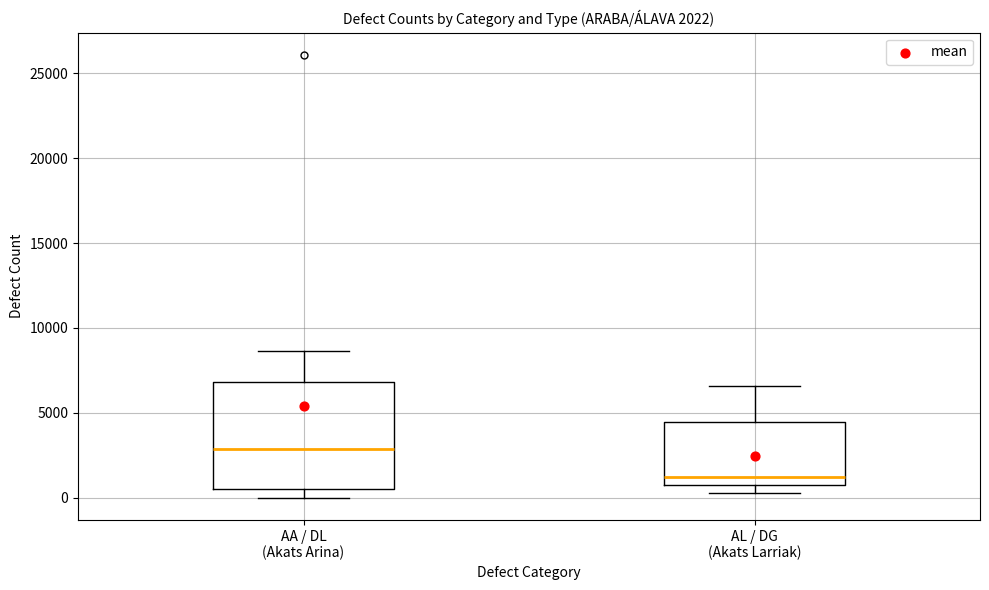

Which box has the highest median line?

AA / DL (Akats Arina)